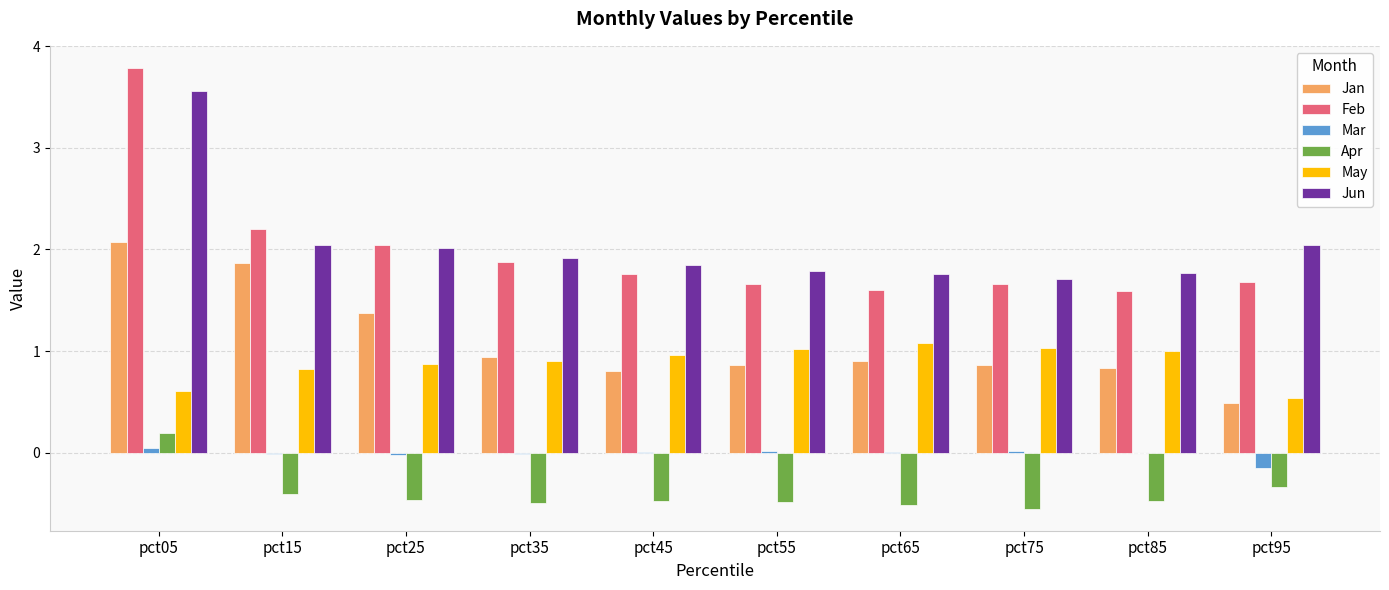

True or false: Apr has a value of -0.2 at pct45.

False